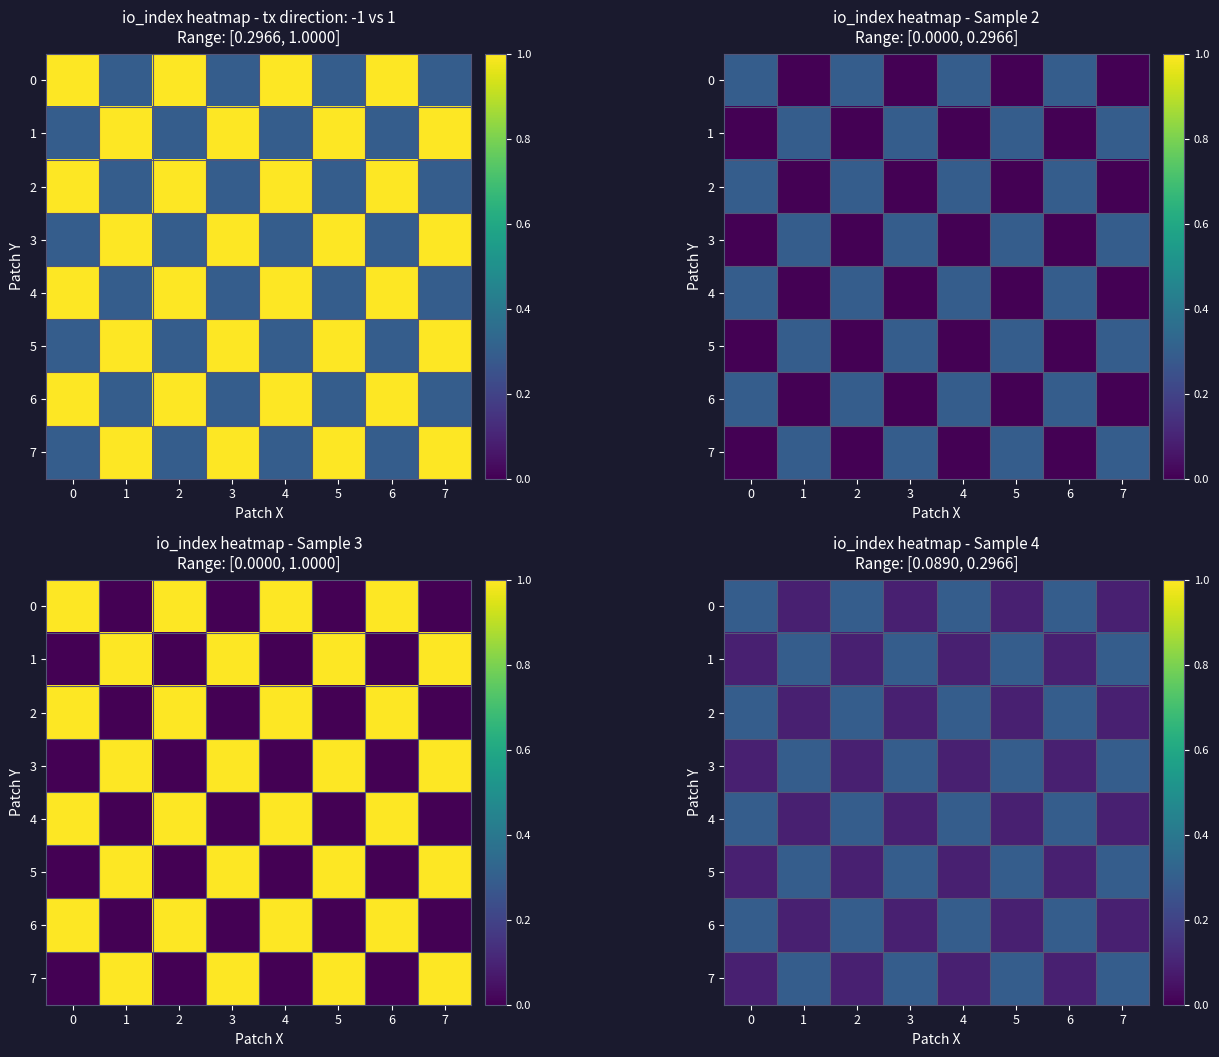

What is the sum of the 6 values at 3 and 1?

0.2